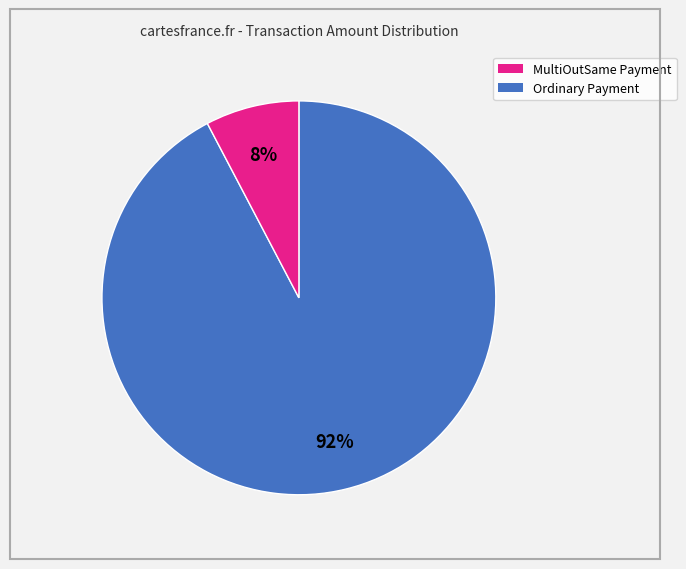

How many slices are in this pie chart?

2